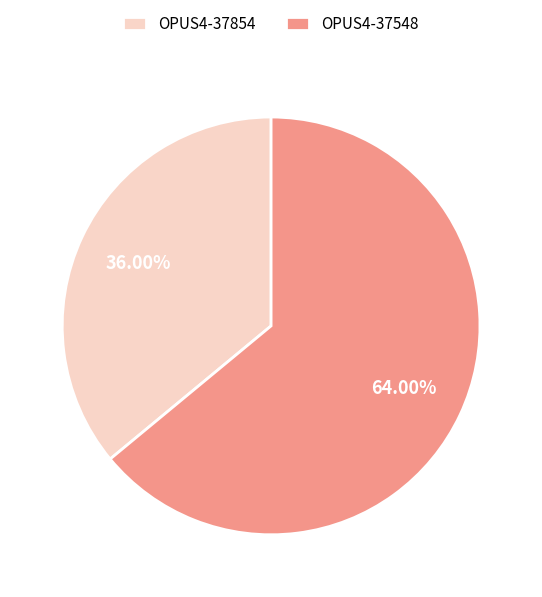

How many segments does this pie chart have?

2